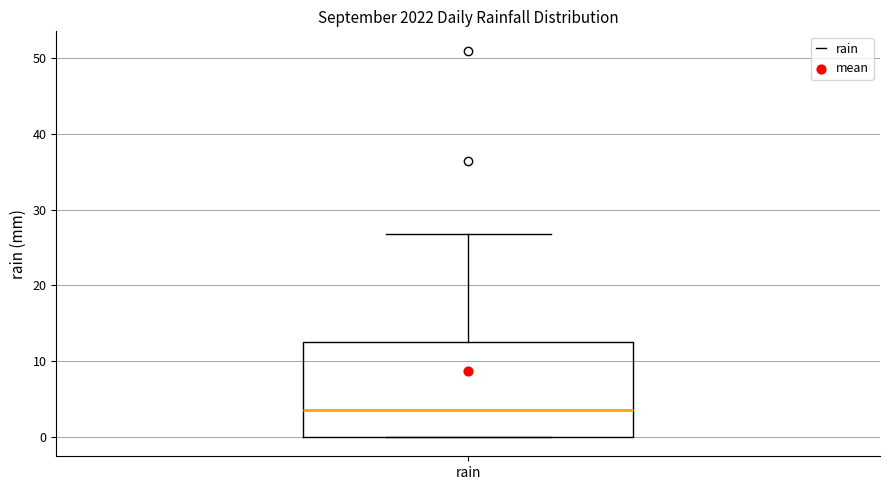

Read this box plot against the y-axis: the position of the median line, the range covered by the box, and the ends of both whiskers. The values are not printed on the chart, so give them approximately, as read against the axis.

median 4, box 0 to 13, whiskers 0 to 27